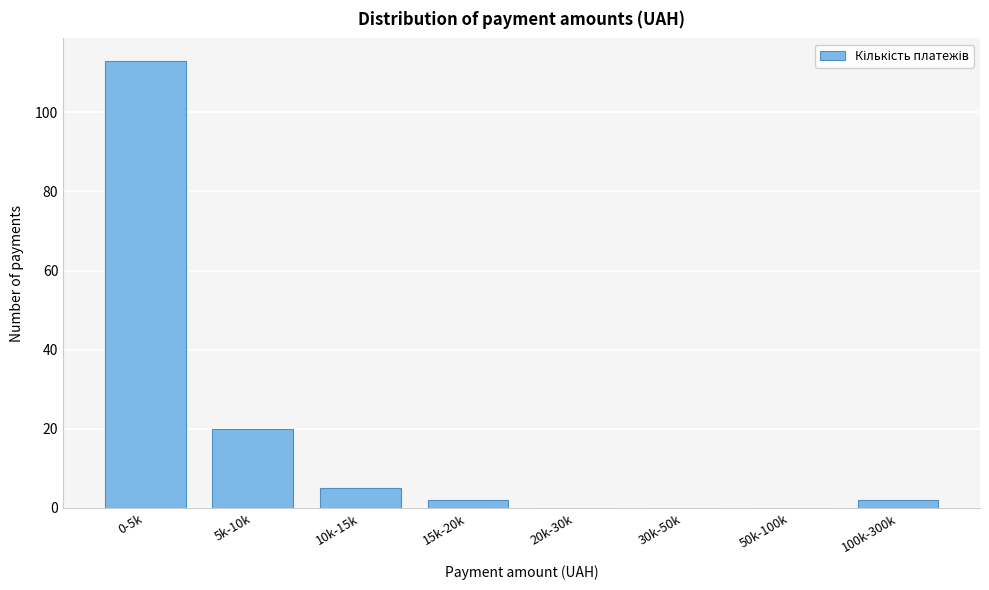

Reading left to right, list all the values displayed in this chart.

0-5k=113	5k-10k=20	10k-15k=5	15k-20k=2	20k-30k=0	30k-50k=0	50k-100k=0	100k-300k=2